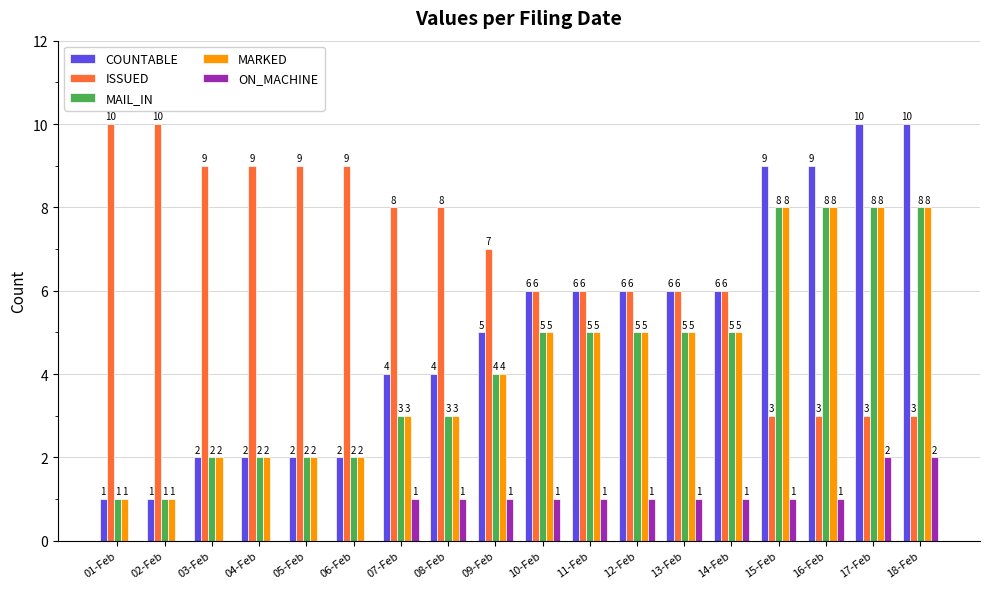

What is the total value across all series at 07-Feb?

19